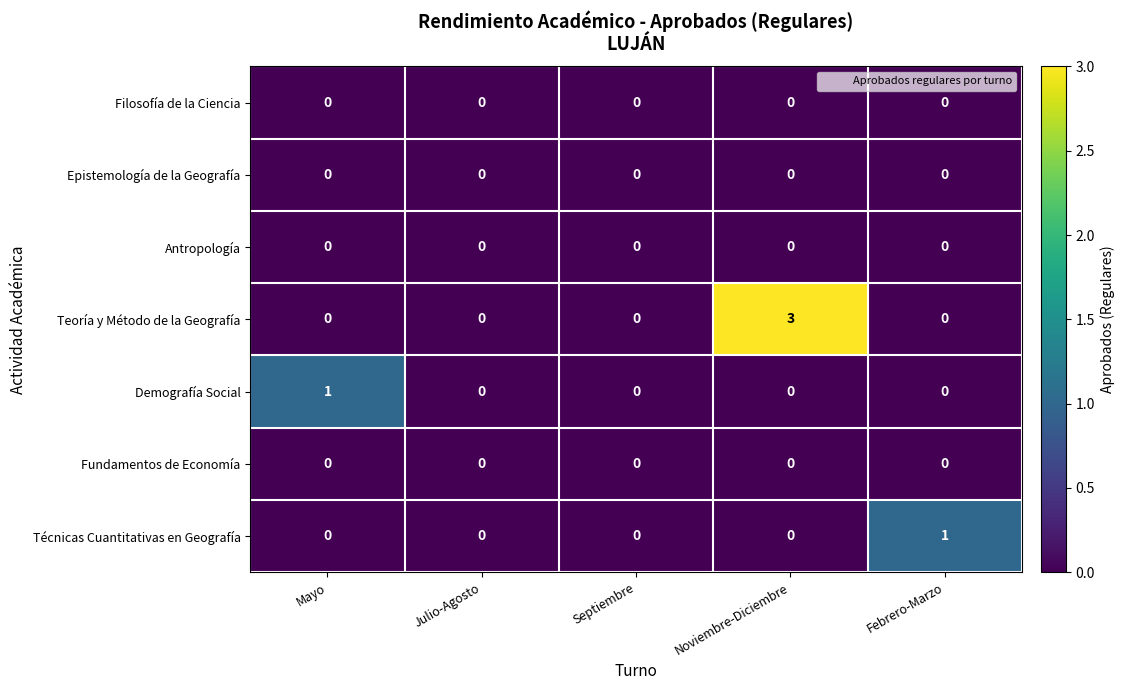

Between Noviembre-Diciembre and Febrero-Marzo, which series saw the biggest shift?

Teoría y Método de la Geografía